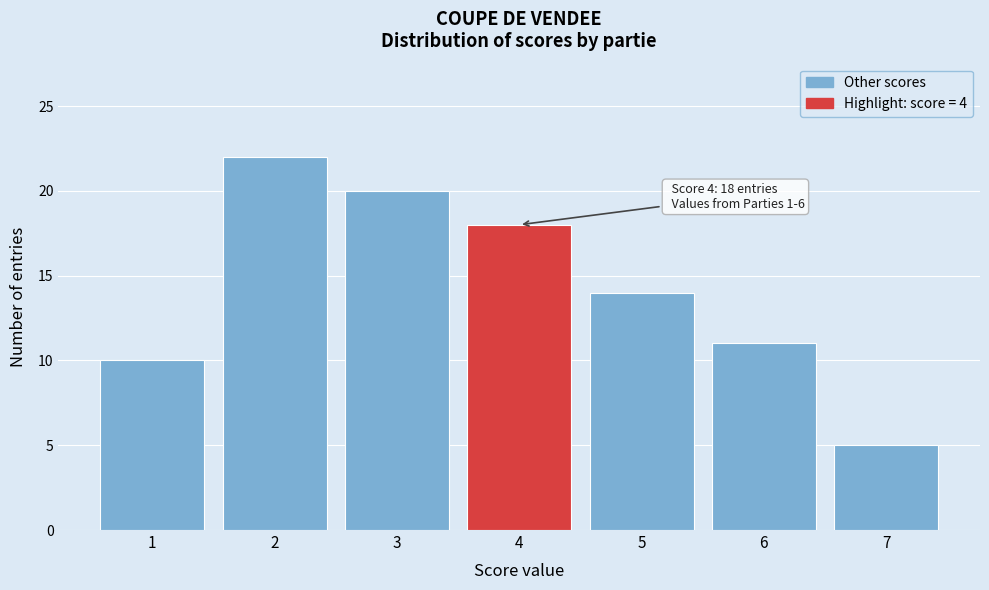

Reading left to right, what are all the values shown in this chart?

10	22	20	18	14	11	5